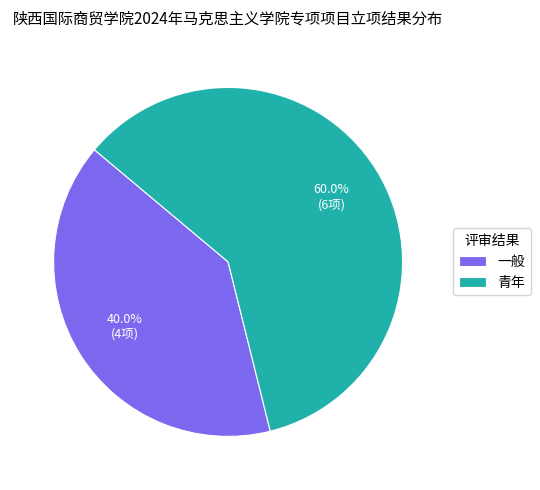

To the nearest percent, what is the difference between the 青年 and 一般 slice percentages?

20%